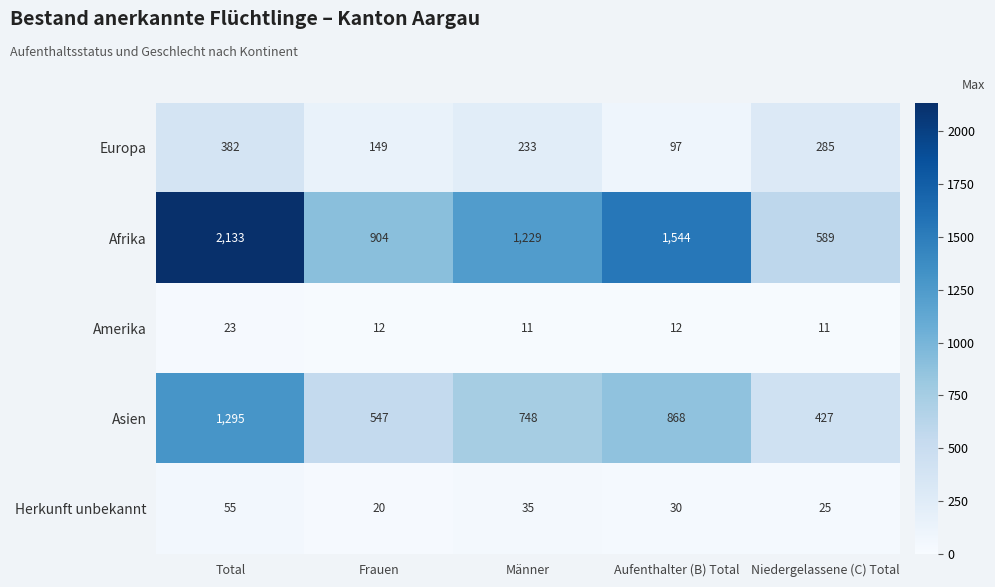

Reading left to right, list all the values displayed in this chart.

Europa: Total=382	Frauen=149	Männer=233	Aufenthalter (B) Total=97	Niedergelassene (C) Total=285
Afrika: Total=2133	Frauen=904	Männer=1229	Aufenthalter (B) Total=1544	Niedergelassene (C) Total=589
Amerika: Total=23	Frauen=12	Männer=11	Aufenthalter (B) Total=12	Niedergelassene (C) Total=11
Asien: Total=1295	Frauen=547	Männer=748	Aufenthalter (B) Total=868	Niedergelassene (C) Total=427
Herkunft unbekannt: Total=55	Frauen=20	Männer=35	Aufenthalter (B) Total=30	Niedergelassene (C) Total=25